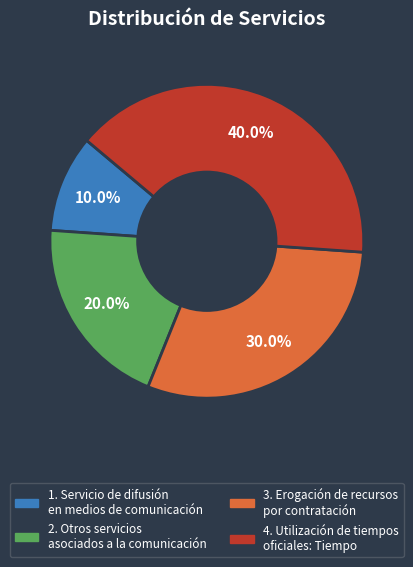

Is there a majority slice in this chart?

No